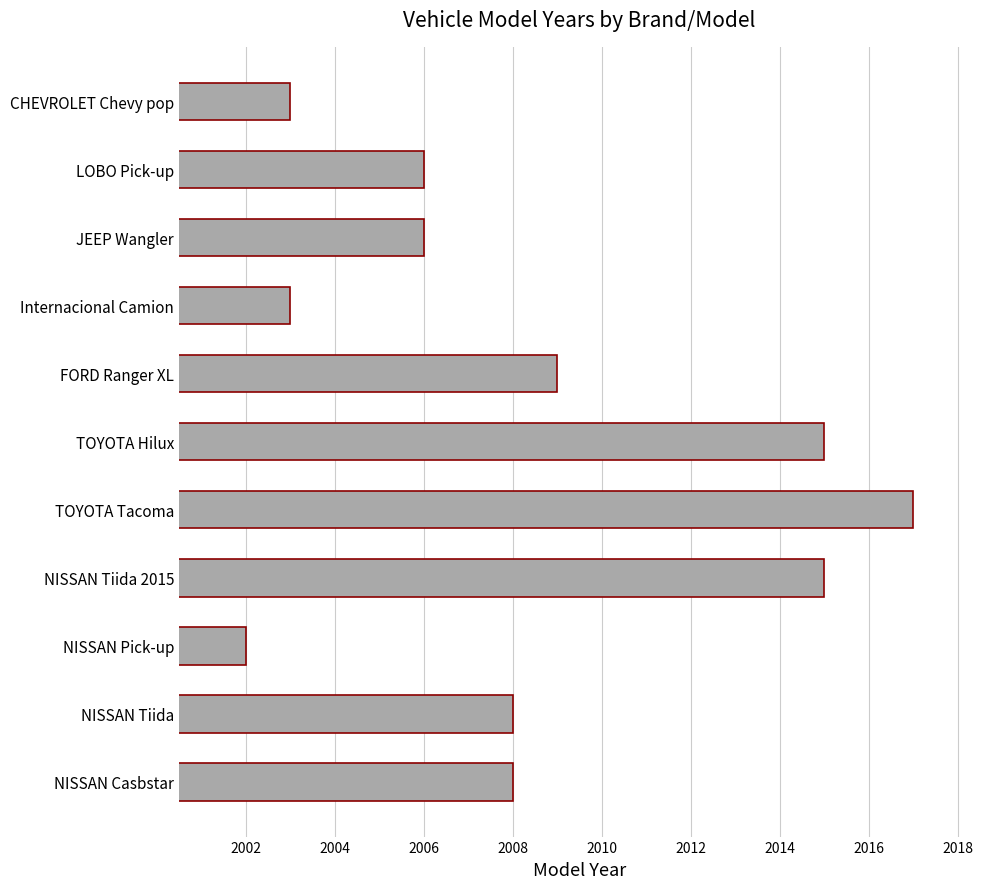

The chart shows a value of 2015 at NISSAN Tiida 2015. True or false?

True